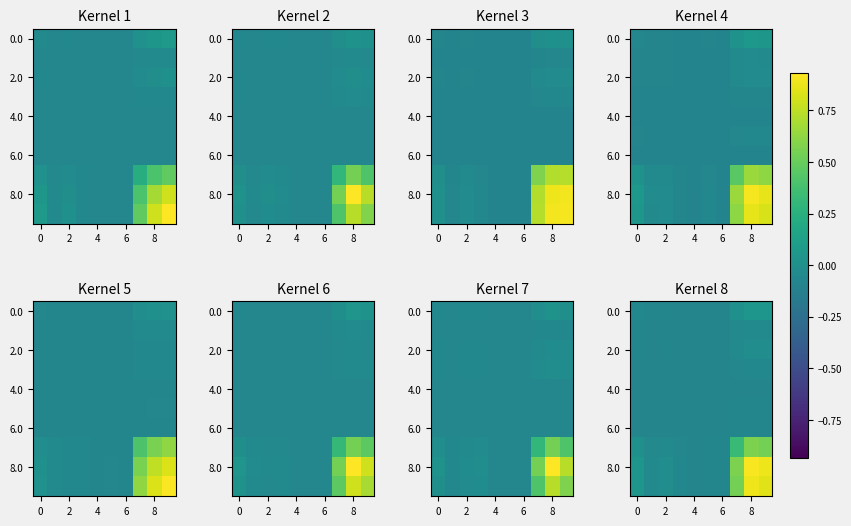

What is the average value of the 8.0 series?

0.2